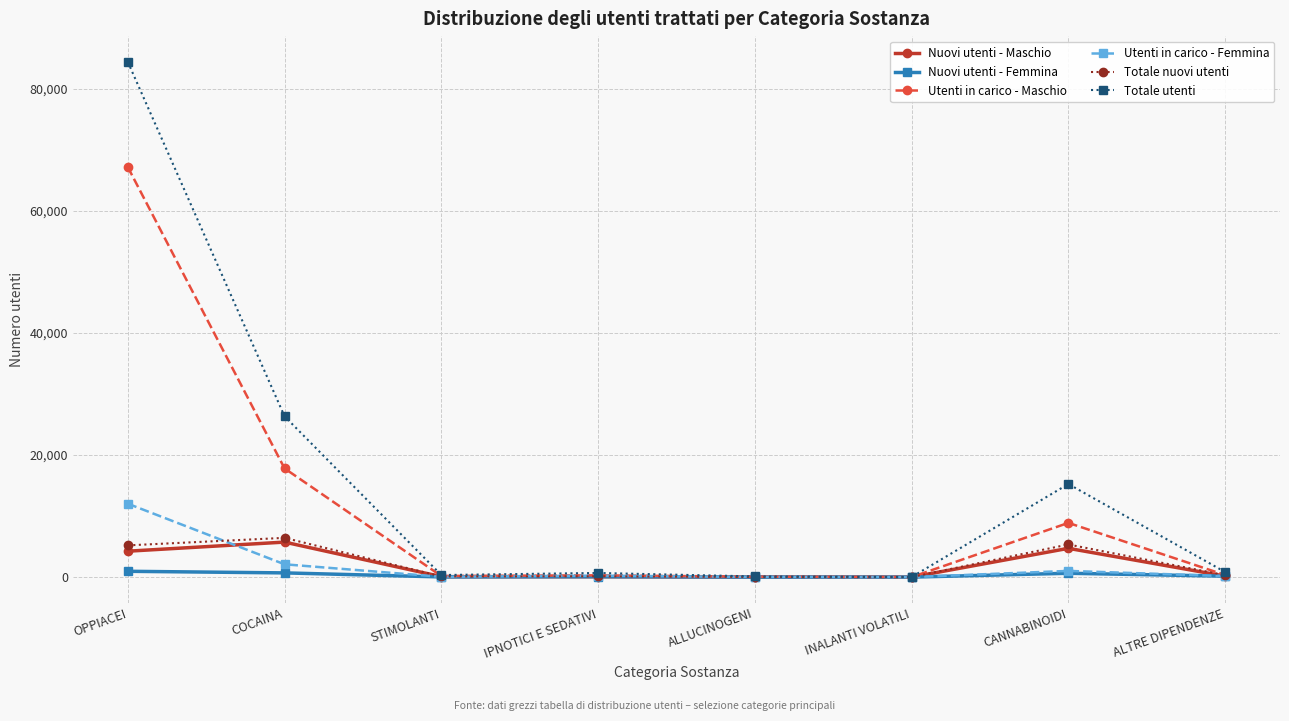

What is the difference between the highest and lowest values at ALLUCINOGENI?

109